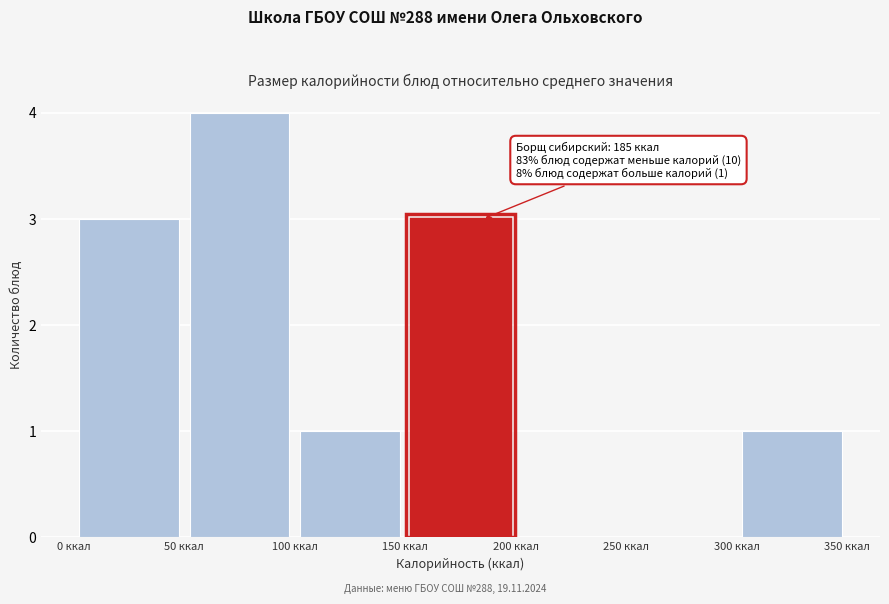

Over which range of the x-axis is the bar tallest?

50 to 100